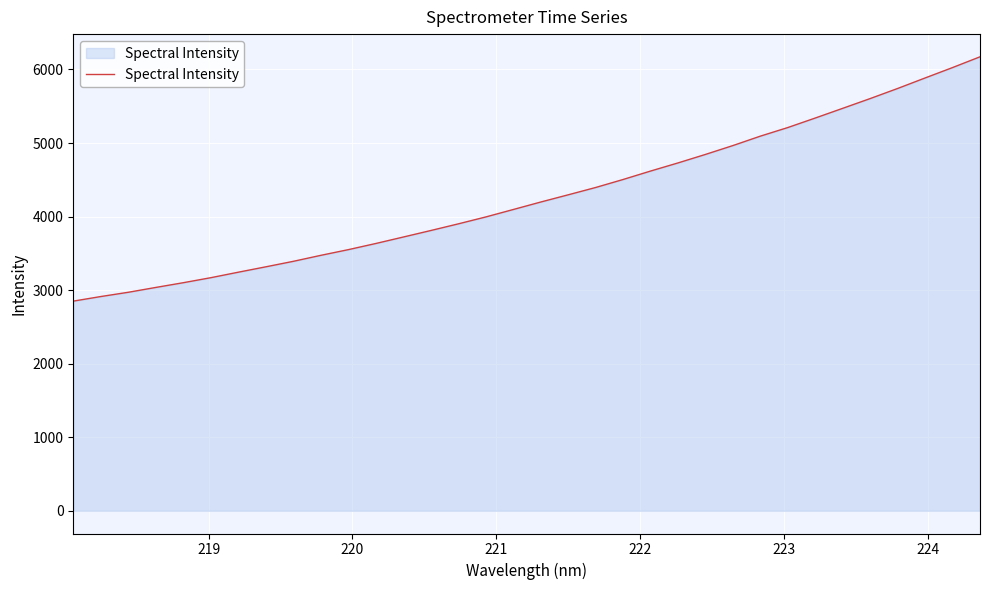

How many distinct data groups are displayed?

1